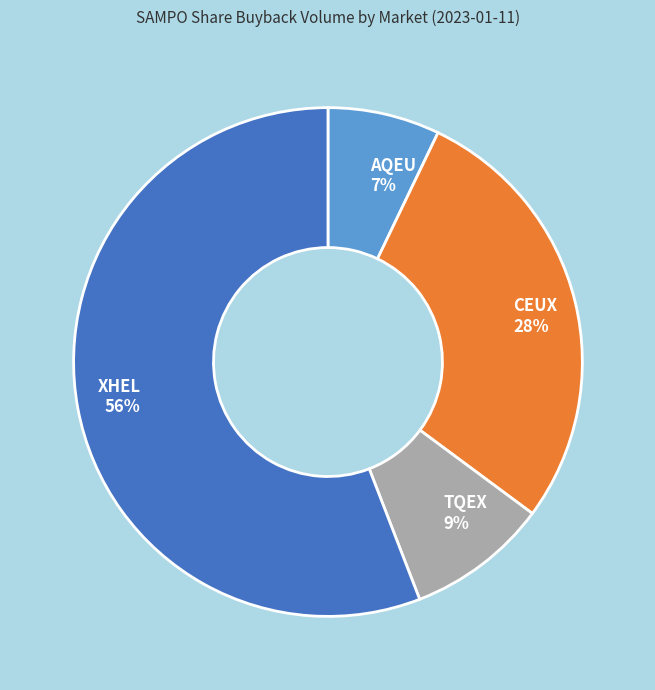

Do TQEX and AQEU together represent more than half of the pie?

No